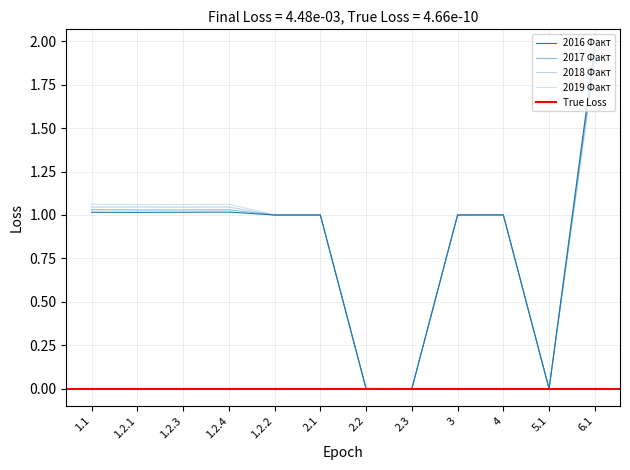

Is it true that 2016 Факт equals 1.0 at 1.2.2?

True